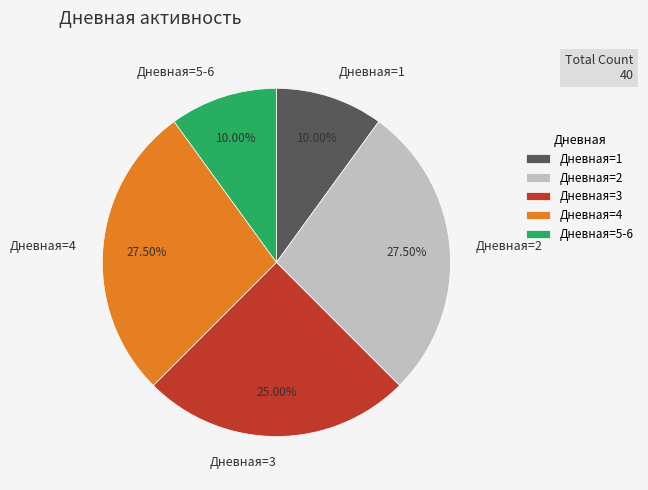

Does any single category account for the majority?

No